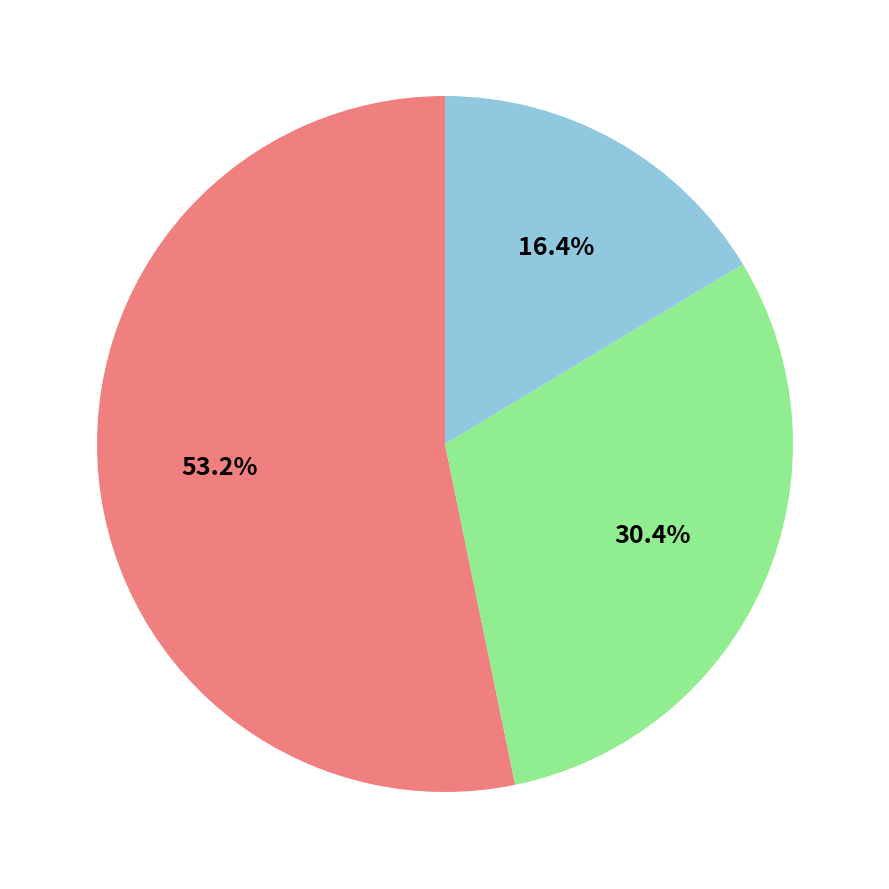

Is there any slice that represents more than half of the pie?

Yes